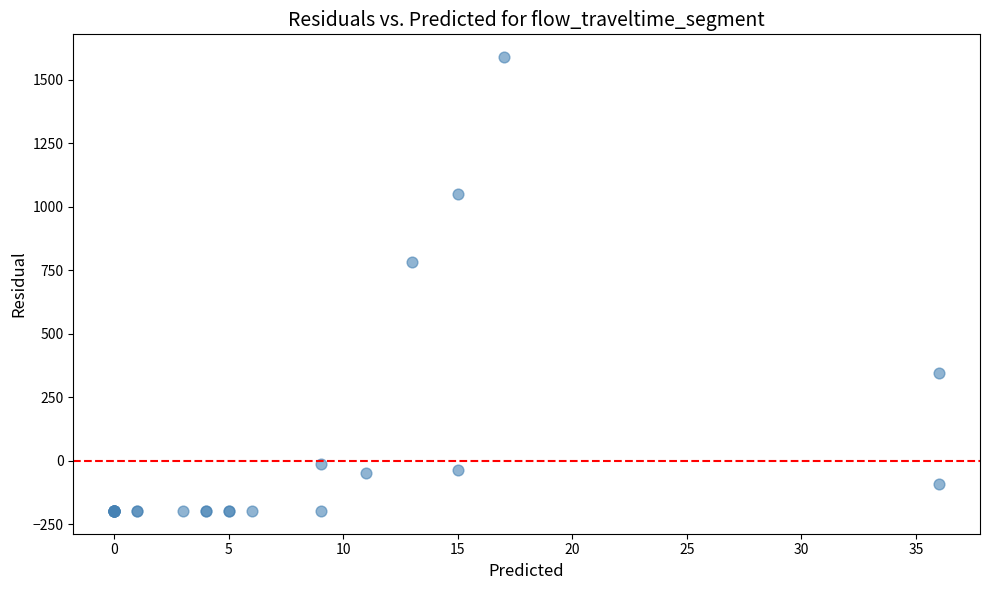

What Y value in the scatter plot is closest to 695?

784.3